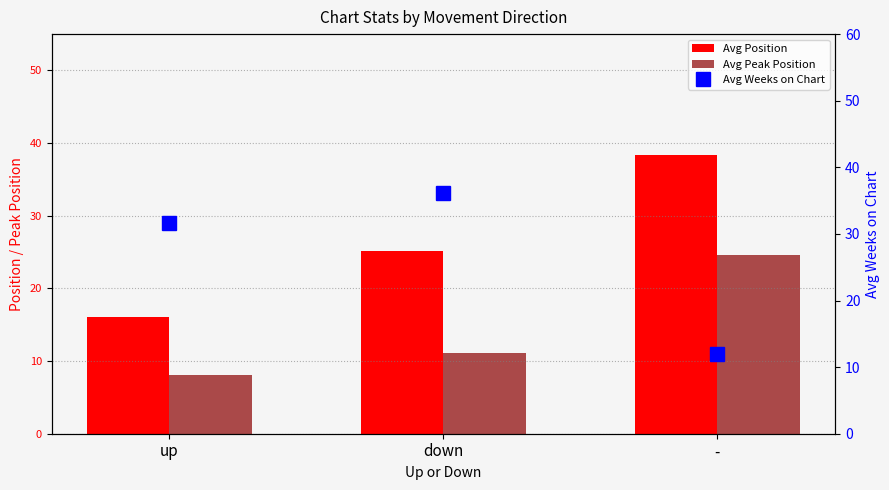

Rank the series by their maximum value, from lowest to highest.

Avg Peak Position, Avg Weeks on Chart, Avg Position